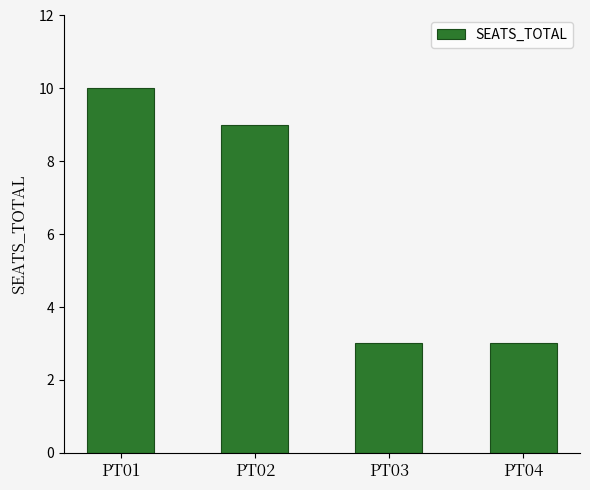

Reading left to right, extract all data points from this chart.

PT01=10	PT02=9	PT03=3	PT04=3